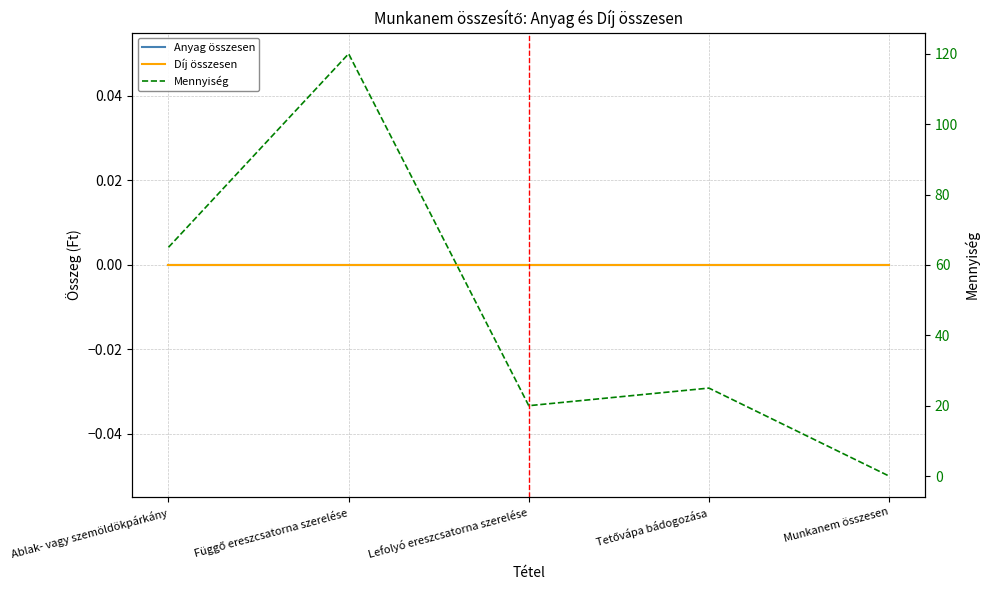

Reading left to right, transcribe all the data shown in this chart.

Anyag összesen: 0	0	0	0	0
Díj összesen: 0	0	0	0	0
Mennyiség: 65	120	20	25	0